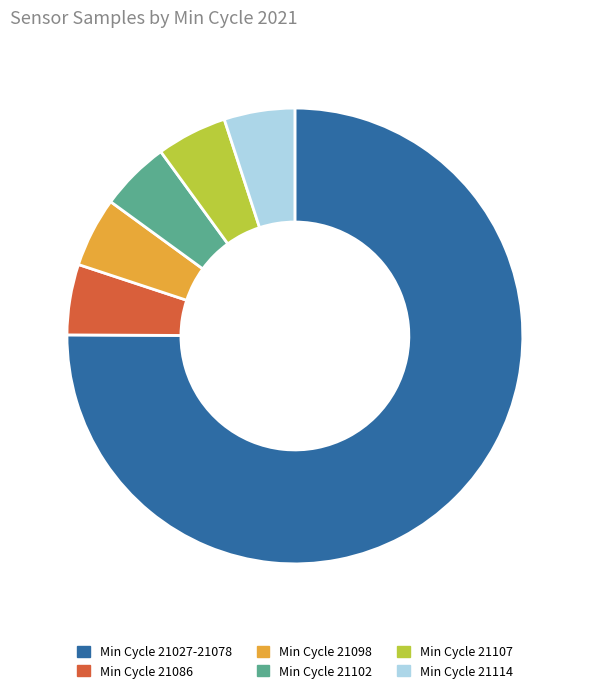

What is the ratio of the value at Min Cycle 21107 to the value at Min Cycle 21098?

1.0